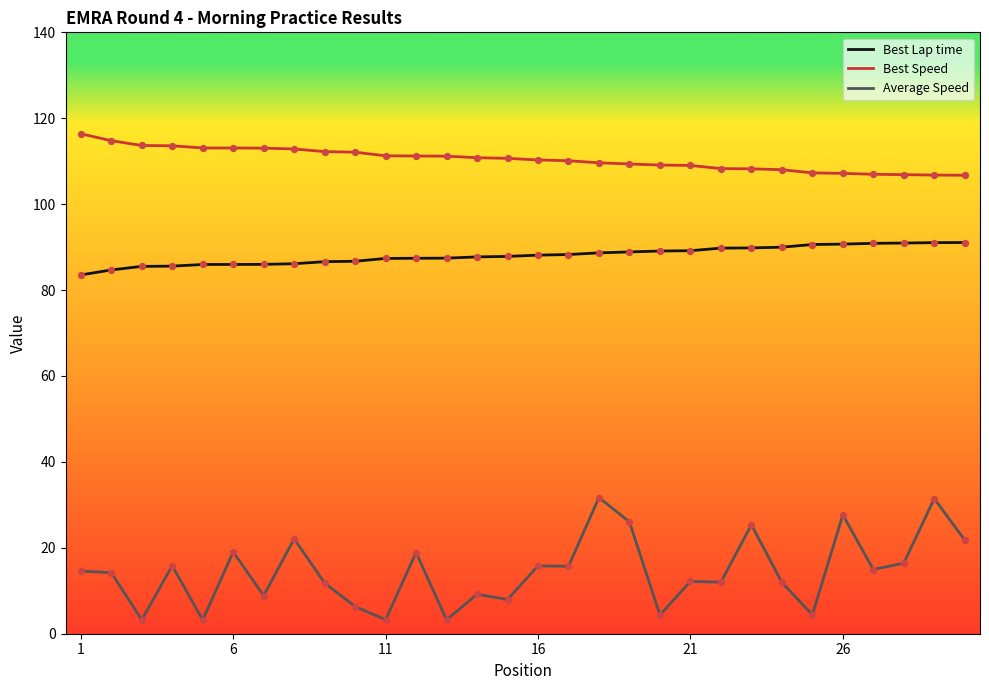

What are all the series names shown in the legend?

Best Lap time, Best Speed, Average Speed